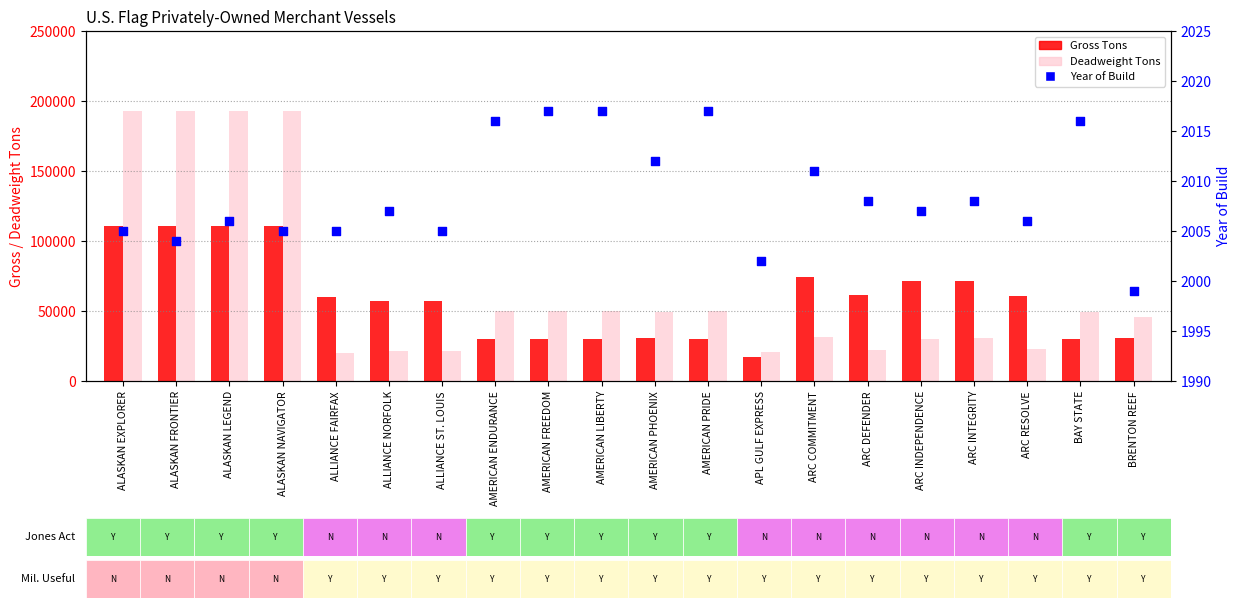

Which series has the widest spread of Y values?

Deadweight Tons